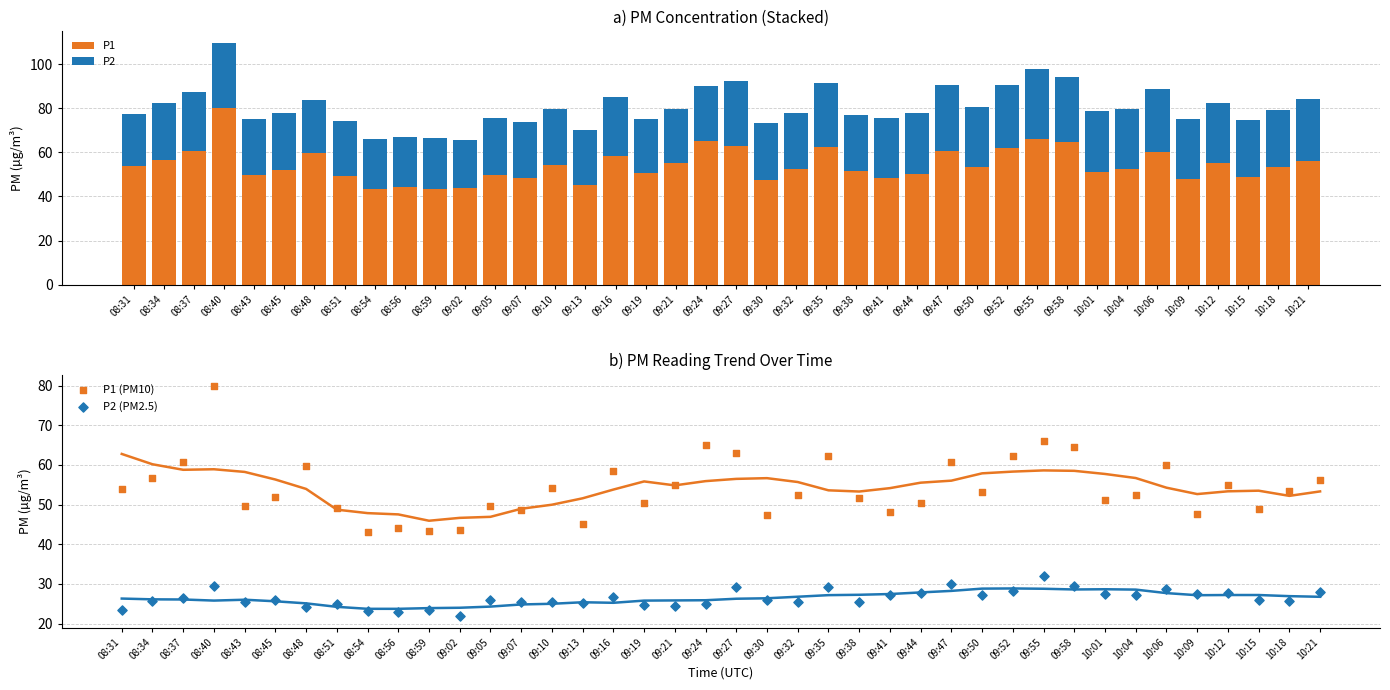

What are all the series names shown in the legend?

P1, P2, P1 (PM10), P2 (PM2.5)